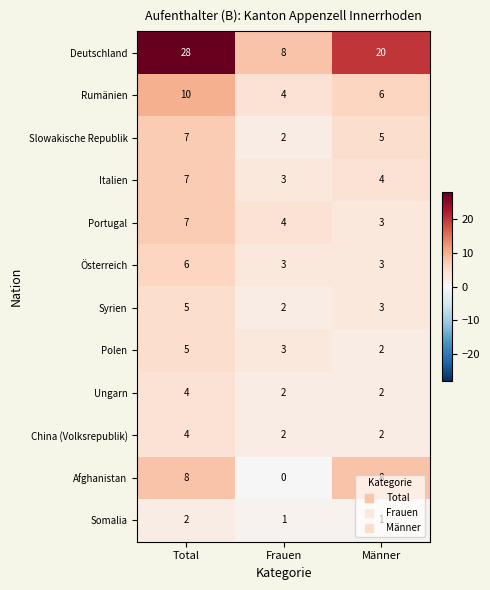

The Rumänien series shows 4 at Frauen. True or false?

True